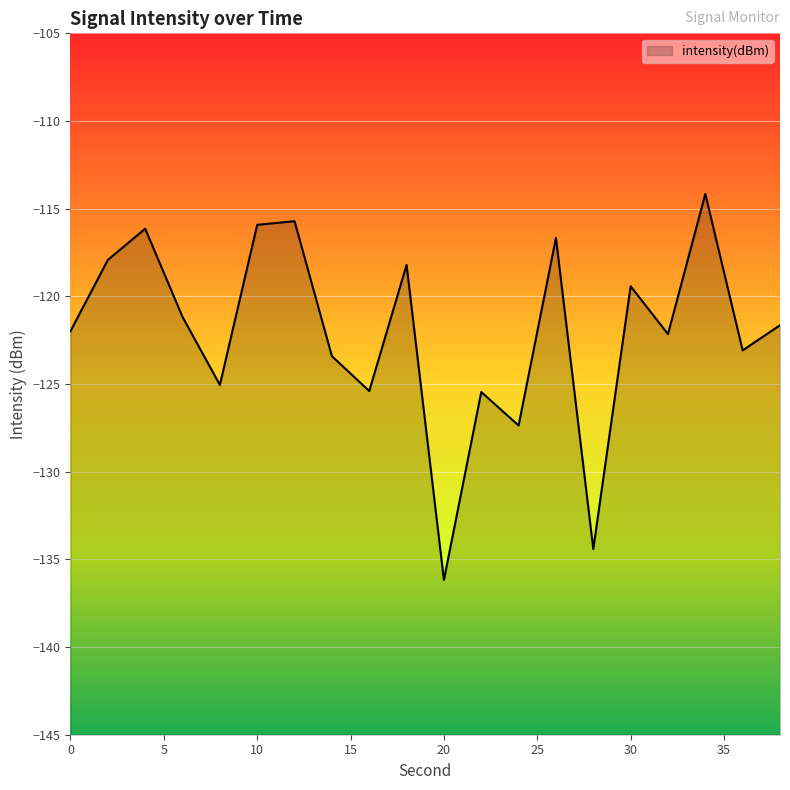

The chart shows a value of -88.0 at 28. True or false?

False